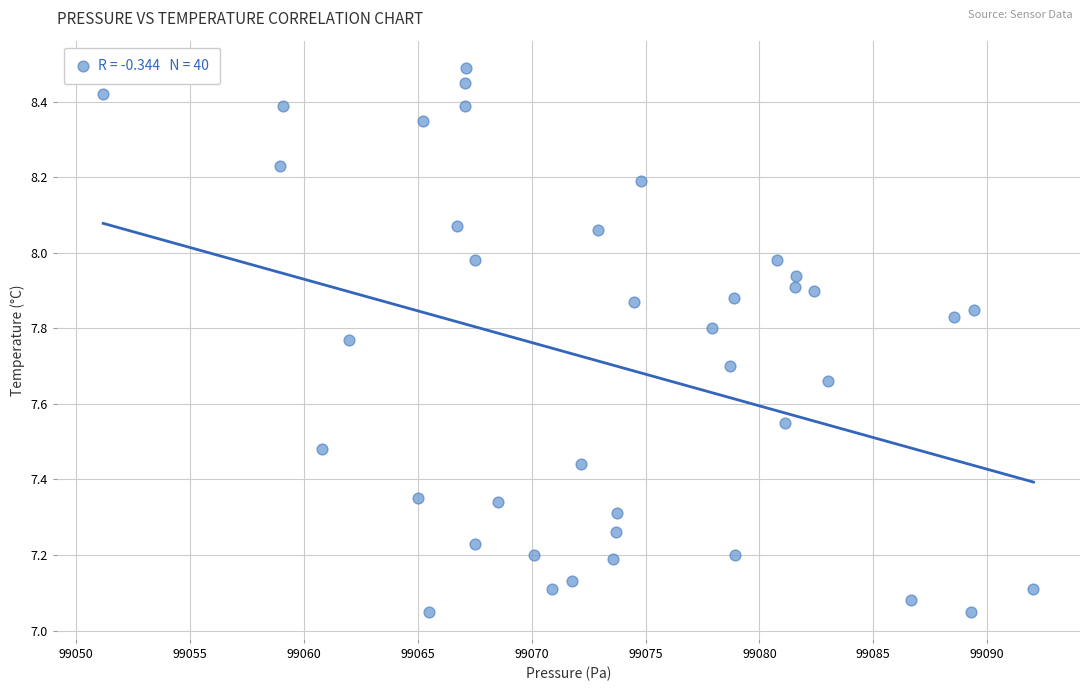

What is the range of X values (max minus min)?

40.8